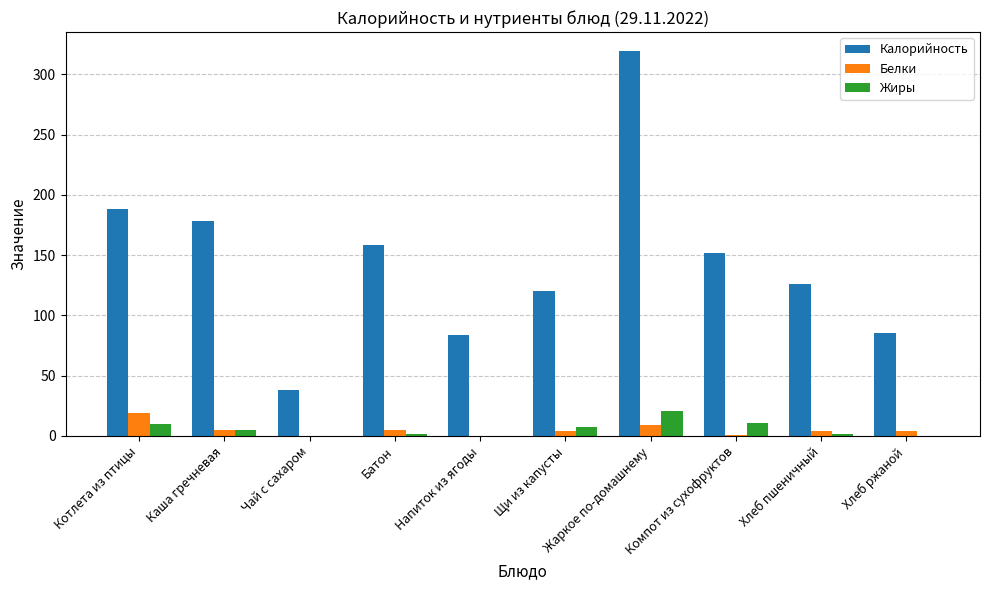

The value of Калорийность at Щи из капусты is 48.0. True or false?

False